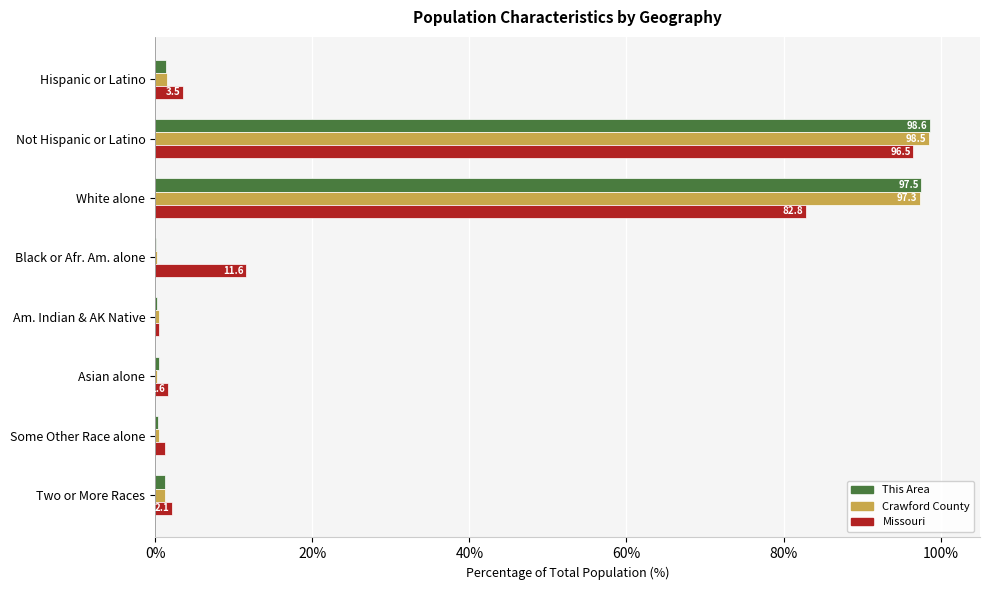

What is the sum of all Missouri values?

199.9